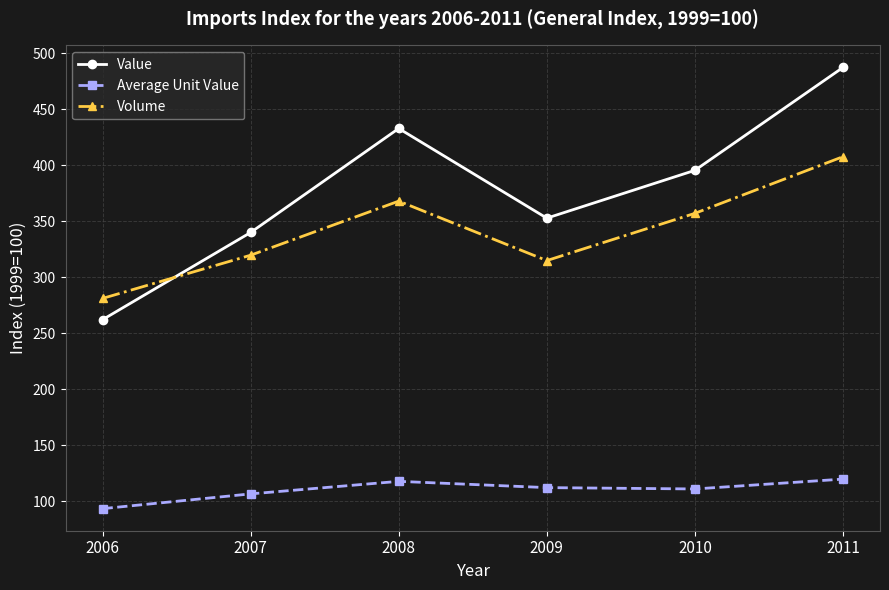

What is the value of the Value point at the 3rd from the left?

432.8